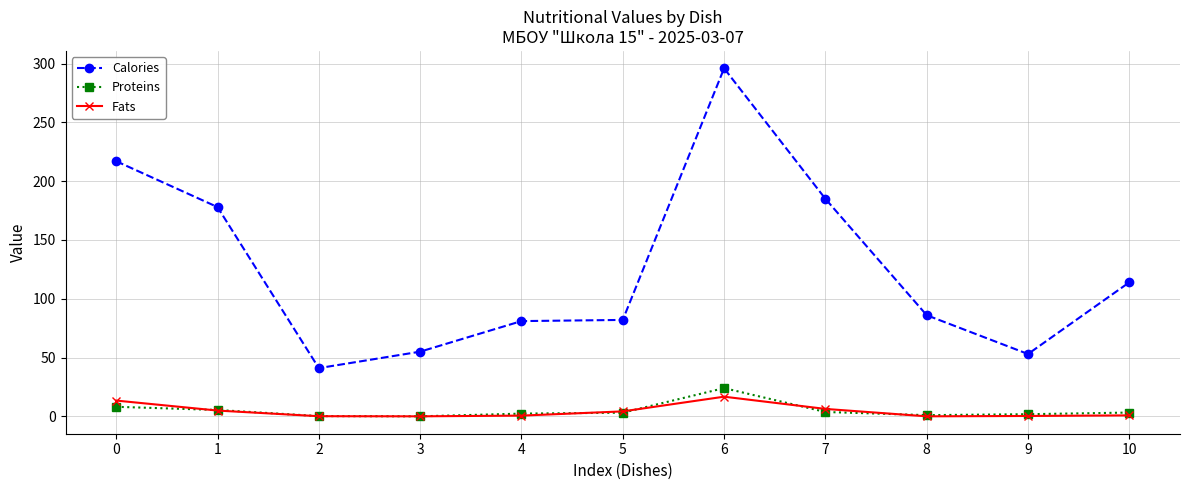

What is the total value across all series at 9?

55.1